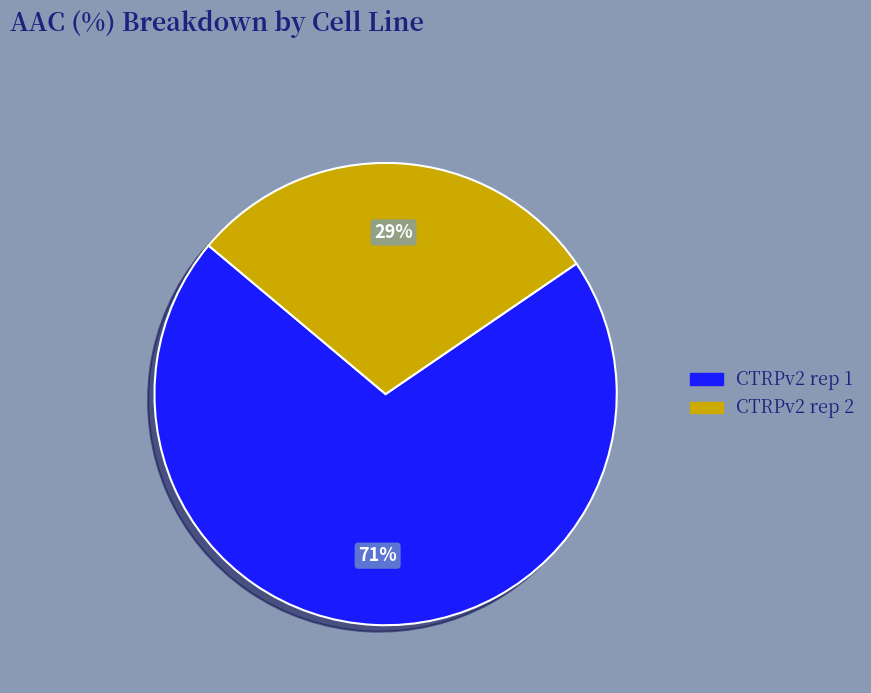

Is it true that CTRPv2 rep 1 is 80% of the pie?

False